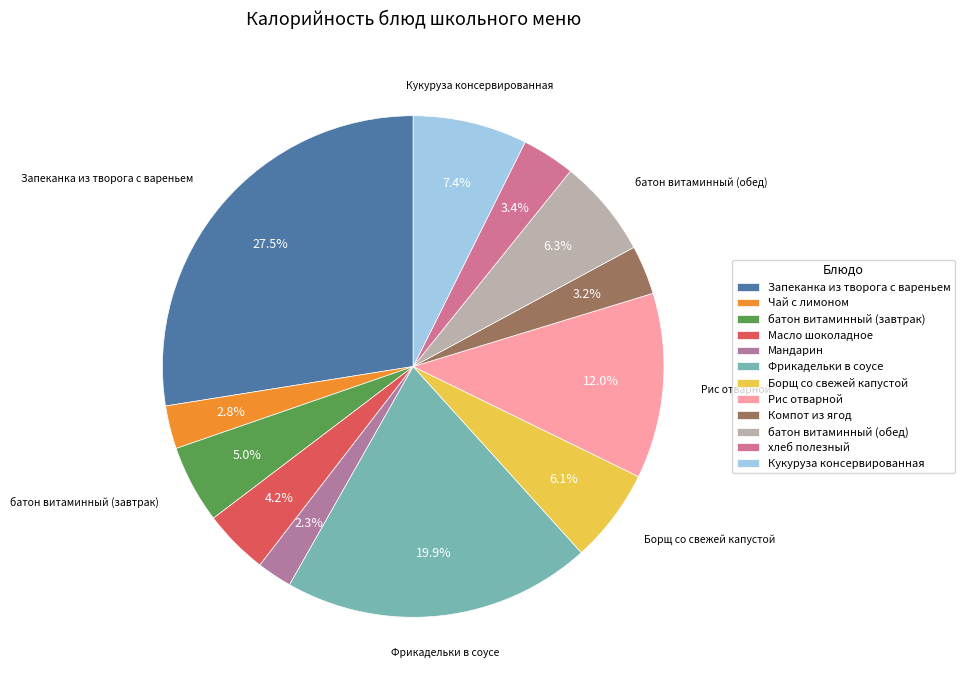

Rank the categories by value from lowest to highest.

Мандарин, Чай с лимоном, Компот из ягод, хлеб полезный, Масло шоколадное, батон витаминный (завтрак), Борщ со свежей капустой, батон витаминный (обед), Кукуруза консервированная, Рис отварной, Фрикадельки в соусе, Запеканка из творога с вареньем